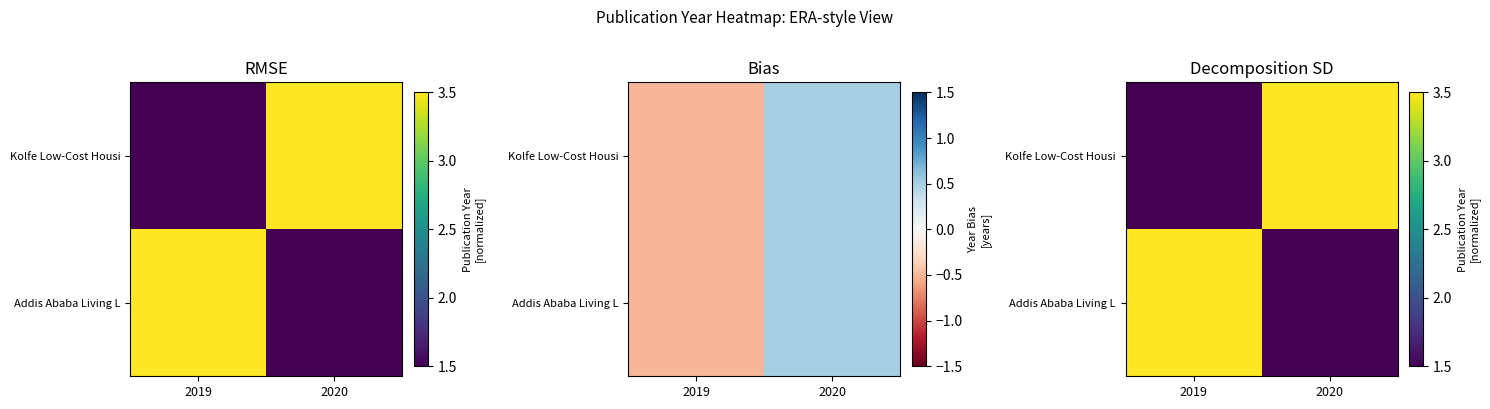

Is the value of Addis Ababa Living L at 2019 greater than the value of Kolfe Low-Cost Housi at 2019?

Yes